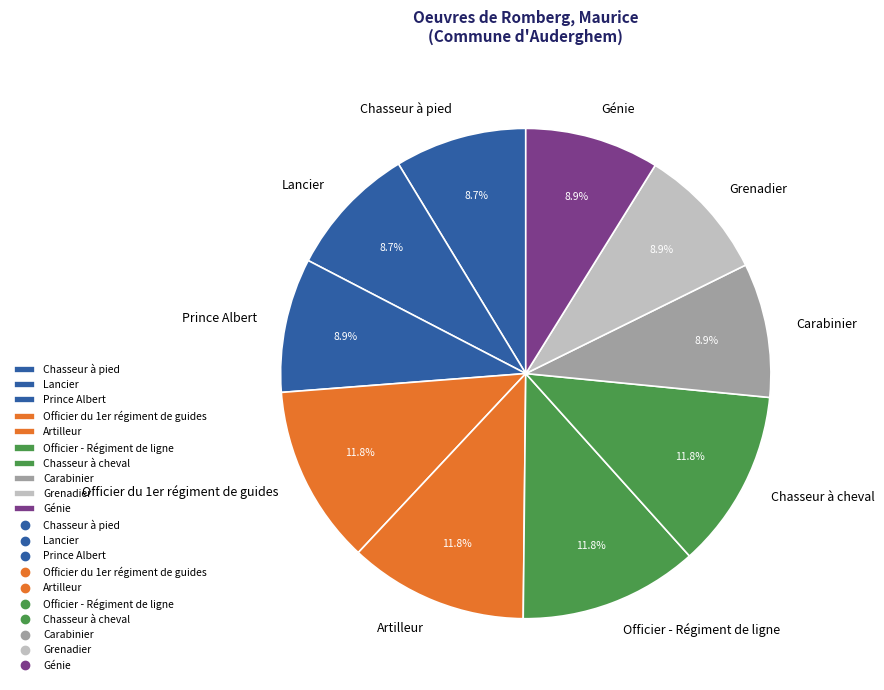

Is the sum of Carabinier and Lancier greater than half?

No